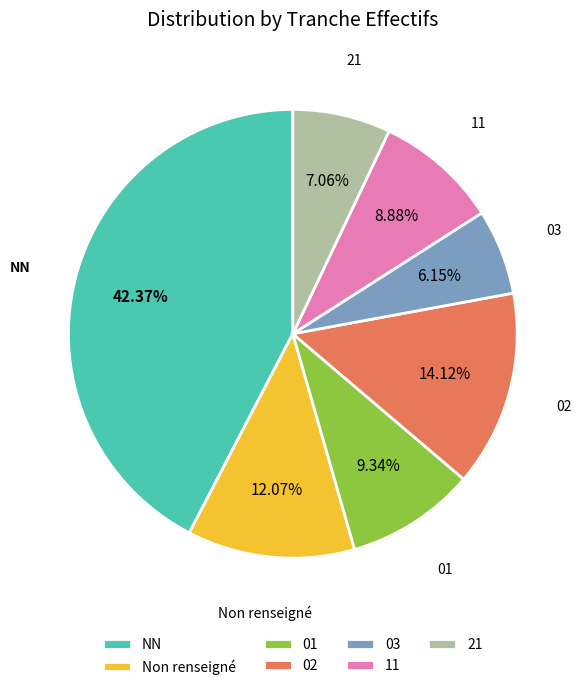

Approximately how many times larger is the value at 02 compared to 03?

2.3